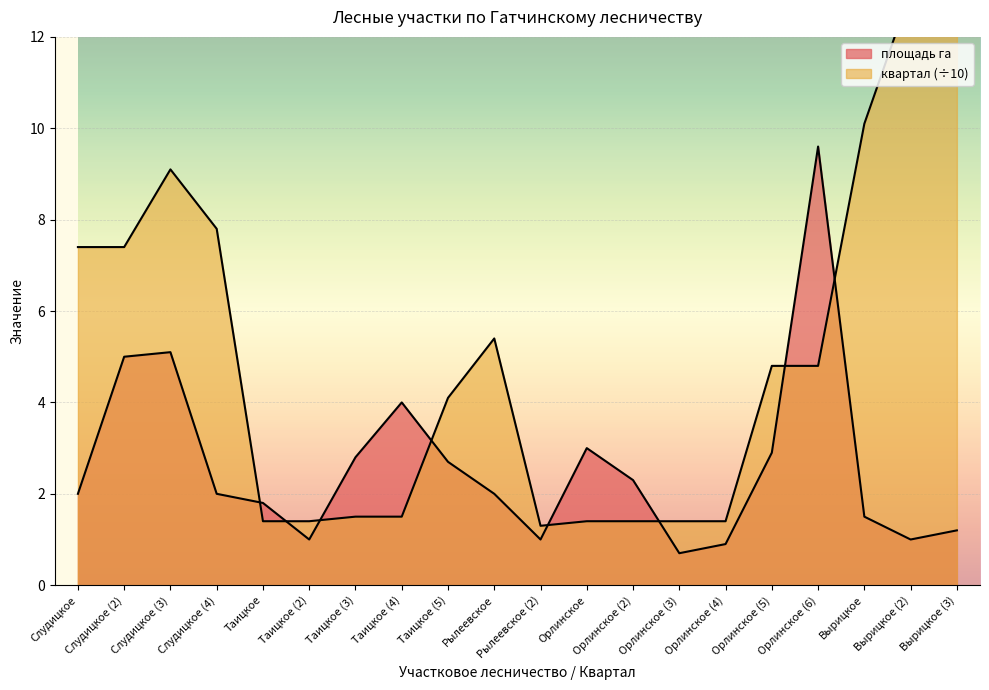

At which category is the sum across all series the highest?

Вырицкое (3)